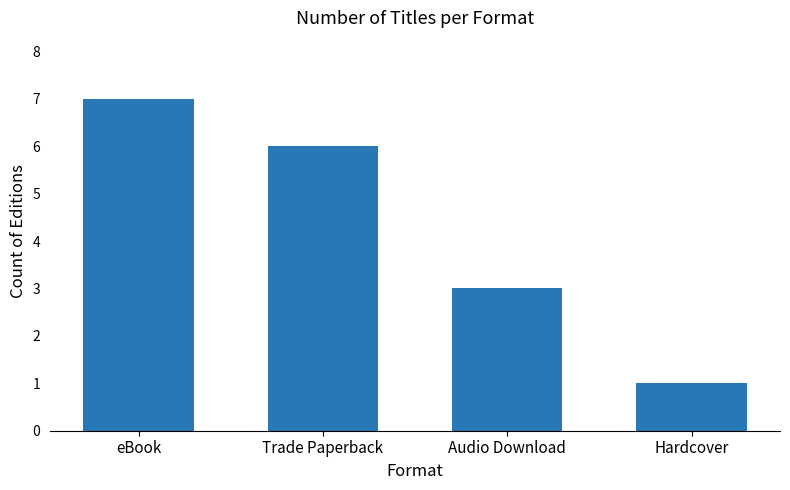

What is the sum of all values?

17